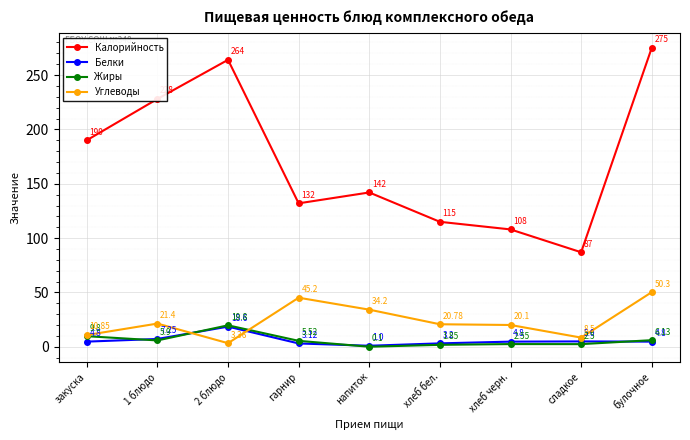

How many data points does each series have?

9